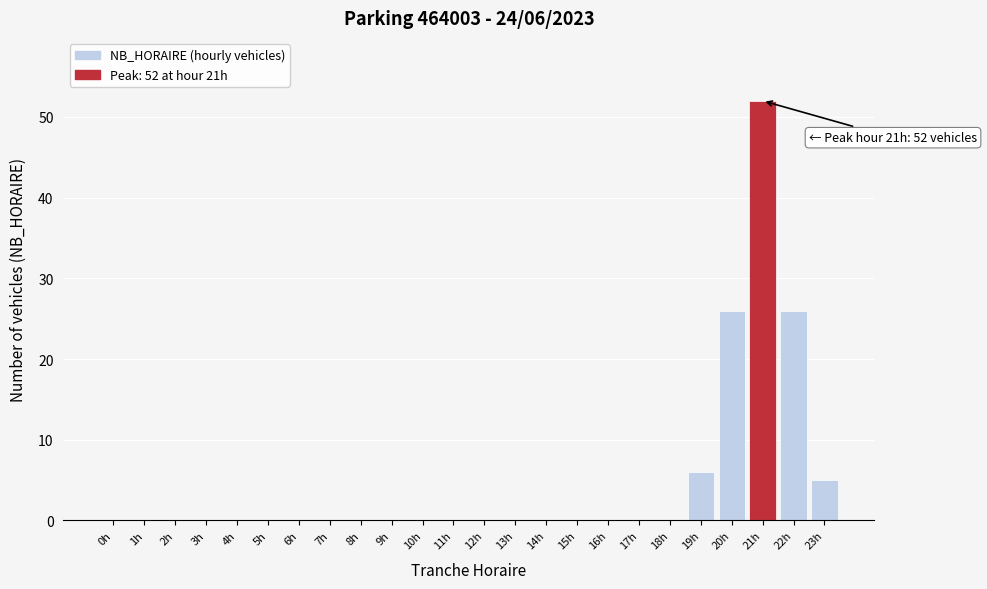

Reading right to left, extract all data points from this chart.

23h=5	22h=26	21h=52	20h=26	19h=6	18h=0	17h=0	16h=0	15h=0	14h=0	13h=0	12h=0	11h=0	10h=0	9h=0	8h=0	7h=0	6h=0	5h=0	4h=0	3h=0	2h=0	1h=0	0h=0